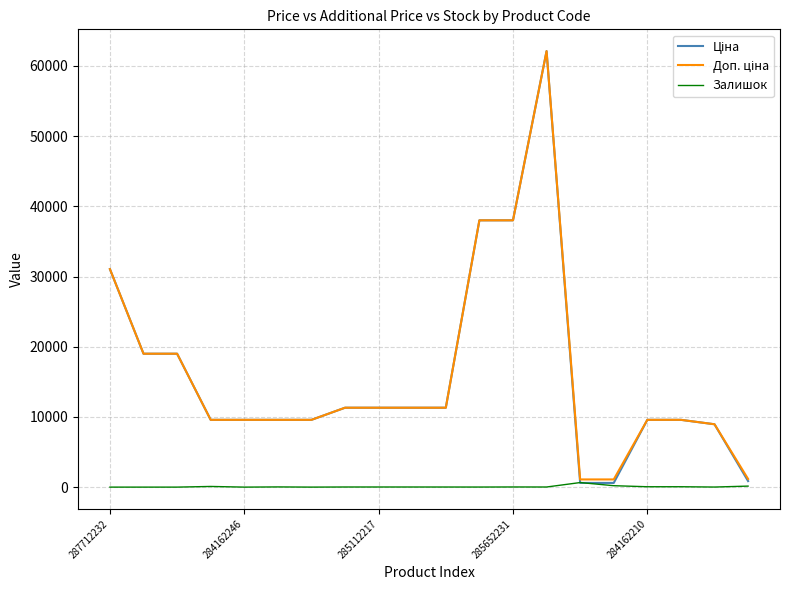

What is the greatest value displayed?

62116.9